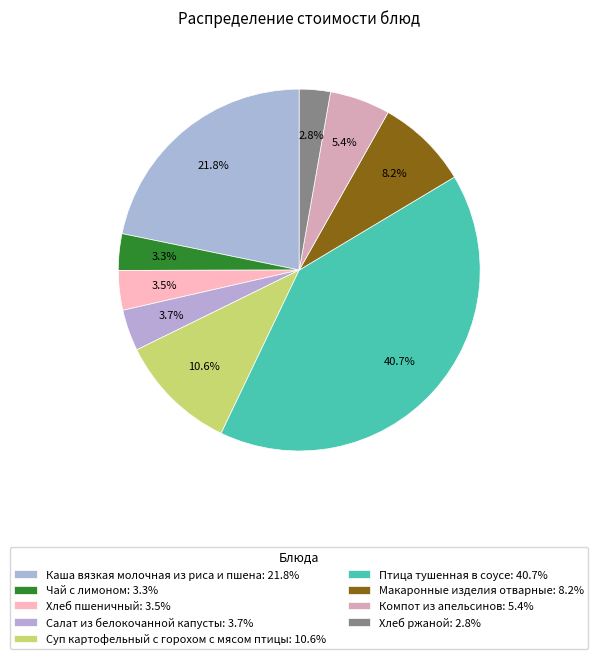

How many slices are in this pie chart?

9